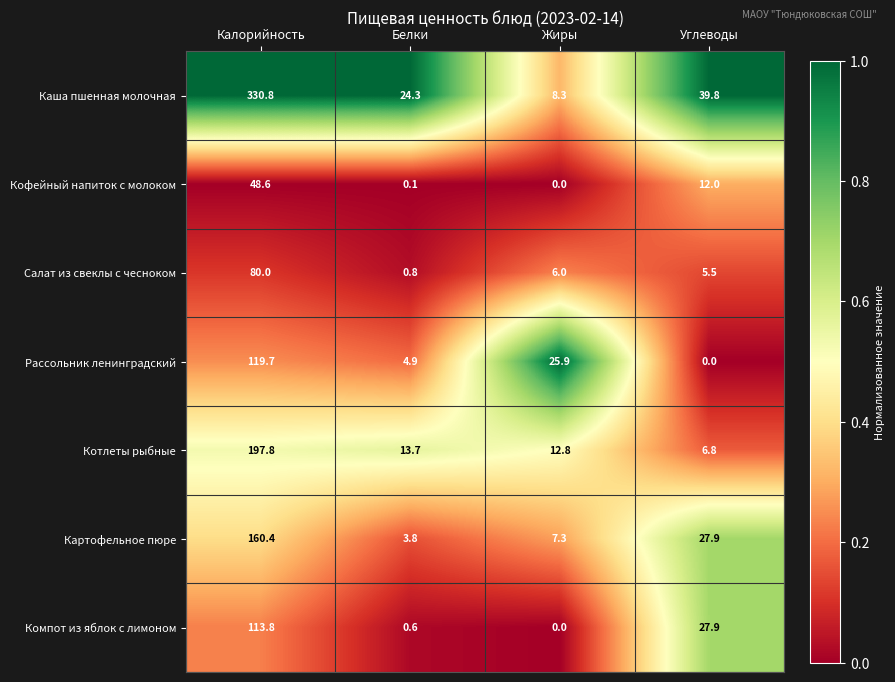

Rank the categories by Котлеты рыбные value from lowest to highest.

Углеводы, Жиры, Белки, Калорийность